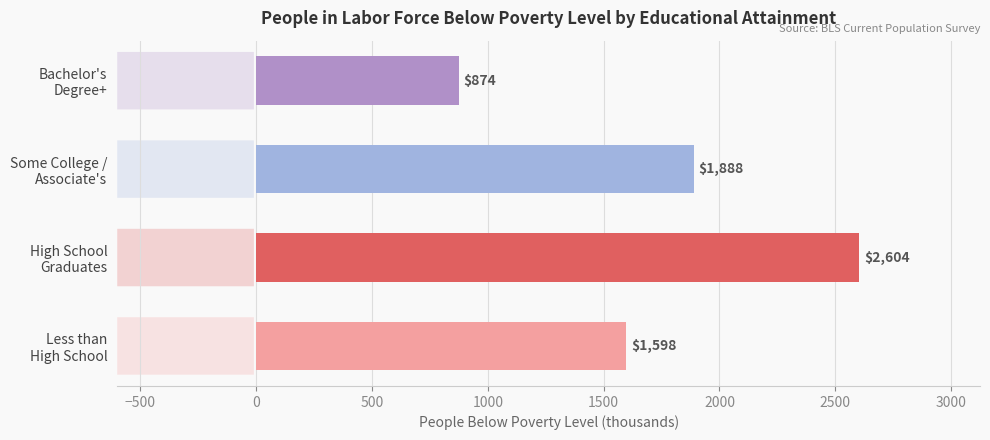

Does the chart contain stacked bars?

No